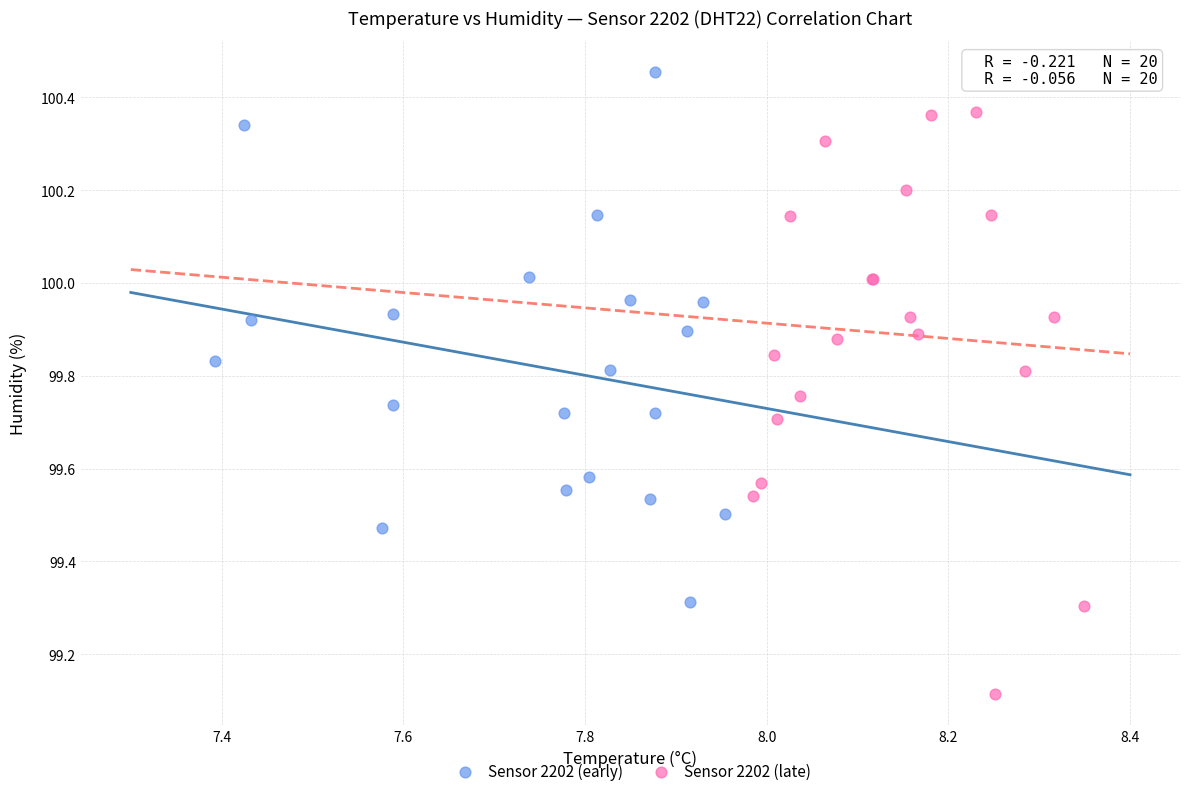

What are all the series names shown in the legend?

Sensor 2202 (early), Sensor 2202 (late)